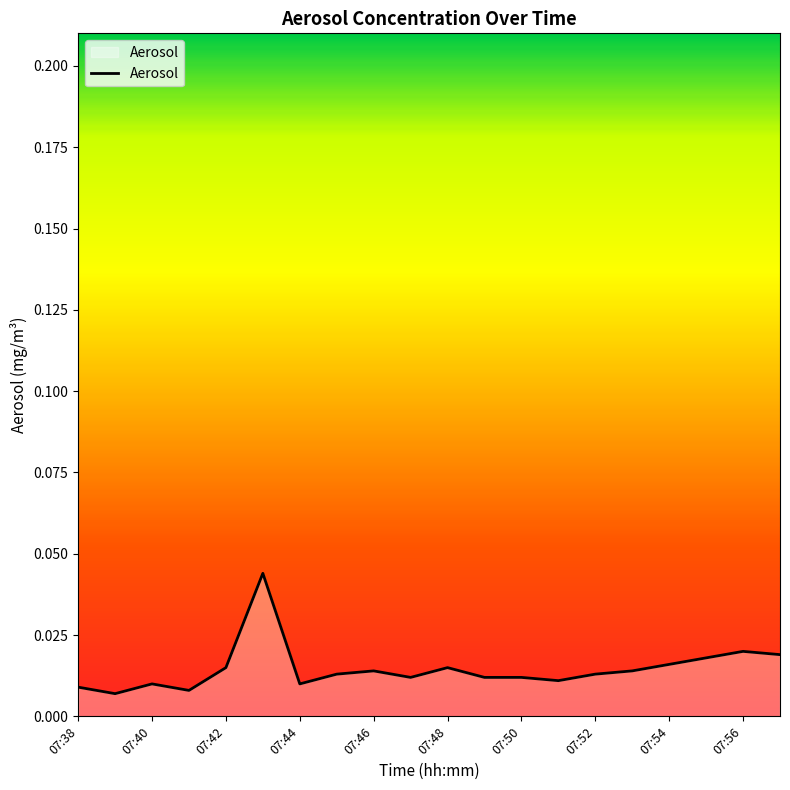

Which label corresponds to the smallest value in the chart?

07:39